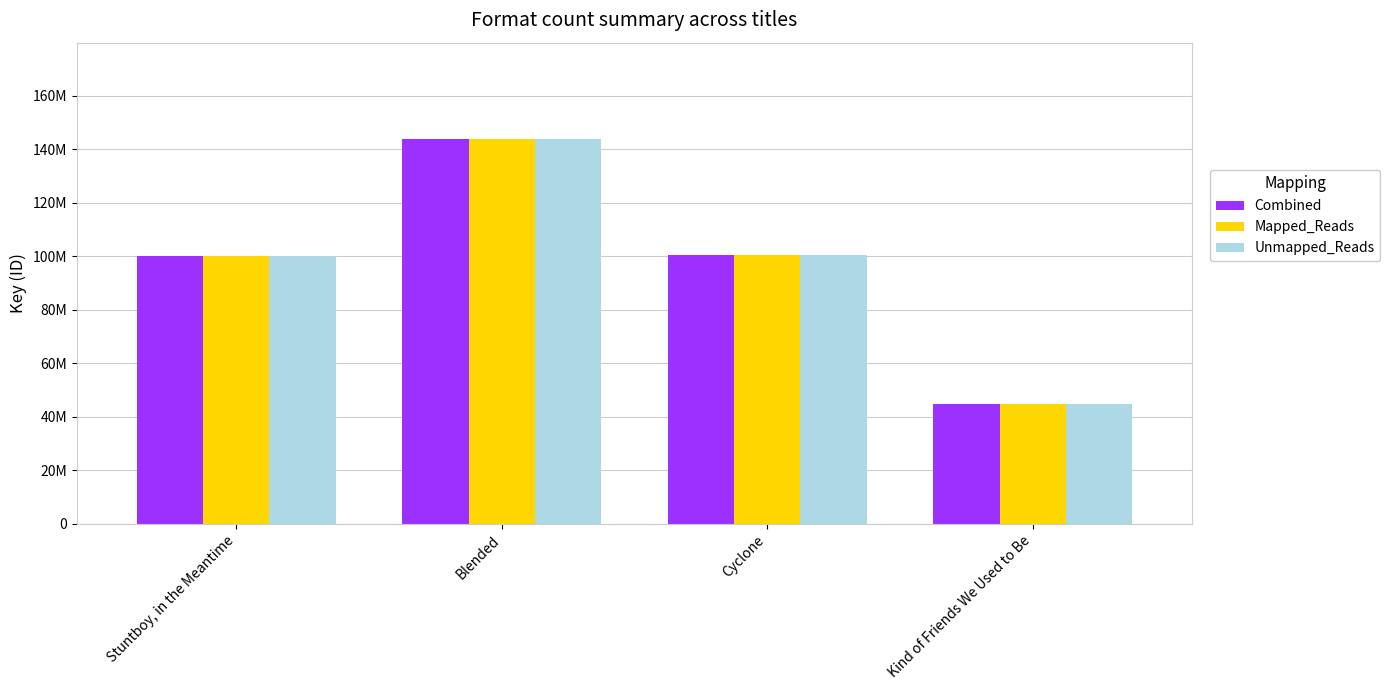

True or false: Combined has a value of 50214119 at Cyclone.

False